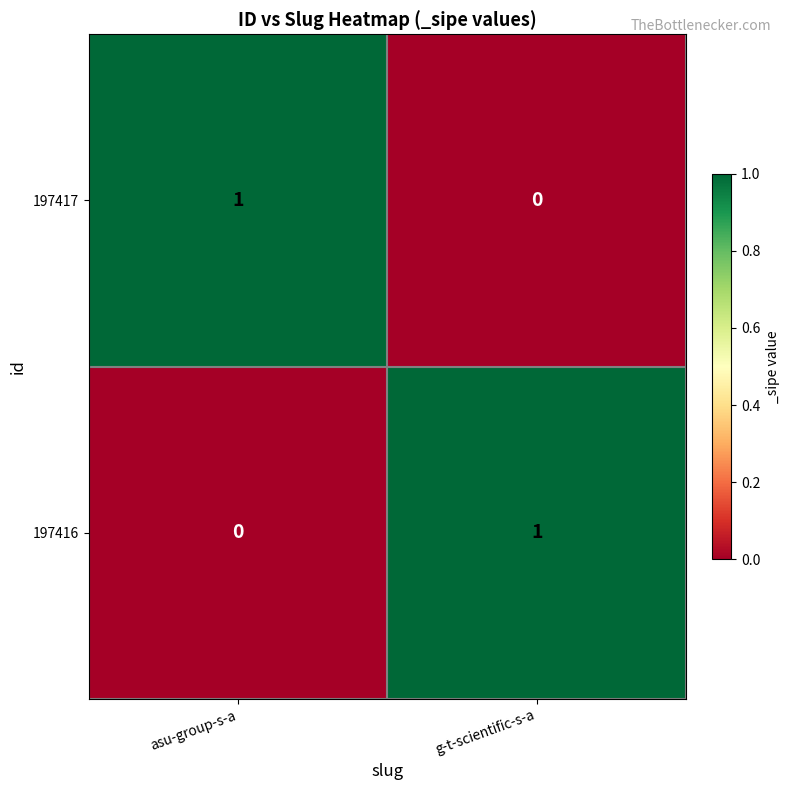

Is the value of 197417 at g-t-scientific-s-a greater than the value of 197416 at g-t-scientific-s-a?

No